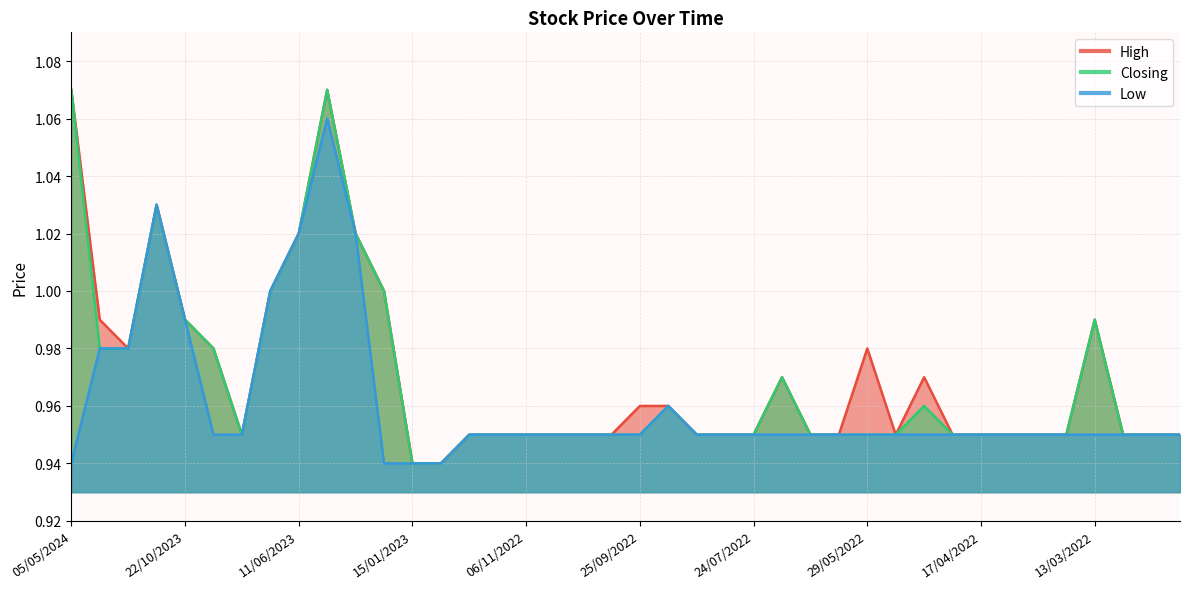

List the labels in order of High value, largest first.

05/05/2024, 07/05/2023, 29/10/2023, 11/06/2023, 29/01/2023, 30/07/2023, 22/01/2023, 21/04/2024, 22/10/2023, 13/03/2022, 07/01/2024, 10/09/2023, 29/05/2022, 17/07/2022, 08/05/2022, 25/09/2022, 18/09/2022, 27/08/2023, 26/12/2022, 20/11/2022, 06/11/2022, 16/10/2022, 09/10/2022, 02/10/2022, 07/08/2022, 31/07/2022, 24/07/2022, 13/07/2022, 03/07/2022, 15/05/2022, 24/04/2022, 17/04/2022, 10/04/2022, 03/04/2022, 27/03/2022, 06/03/2022, 27/02/2022, 20/02/2022, 15/01/2023, 08/01/2023